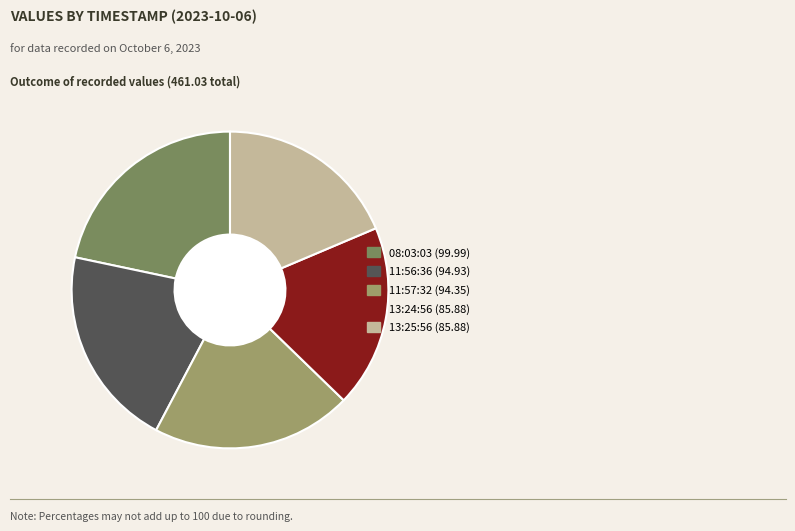

Is there a majority slice in this chart?

No